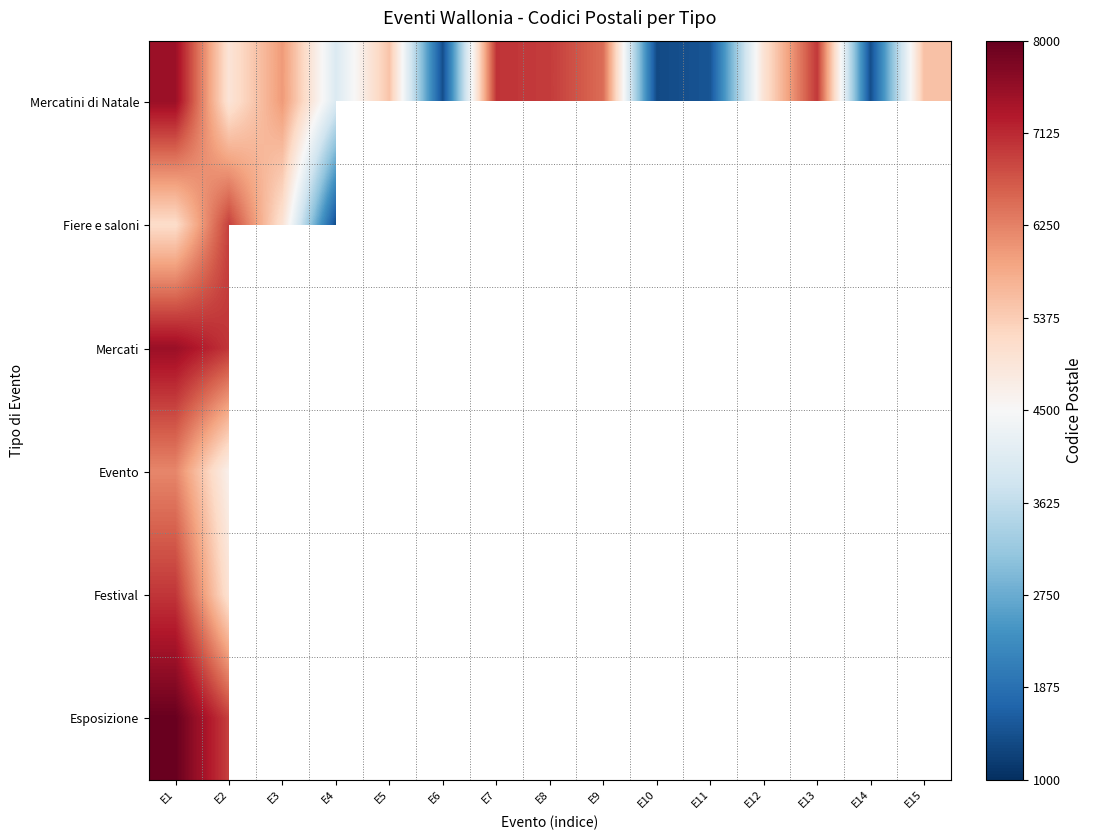

Which series has the largest total across all categories?

Mercatini di Natale